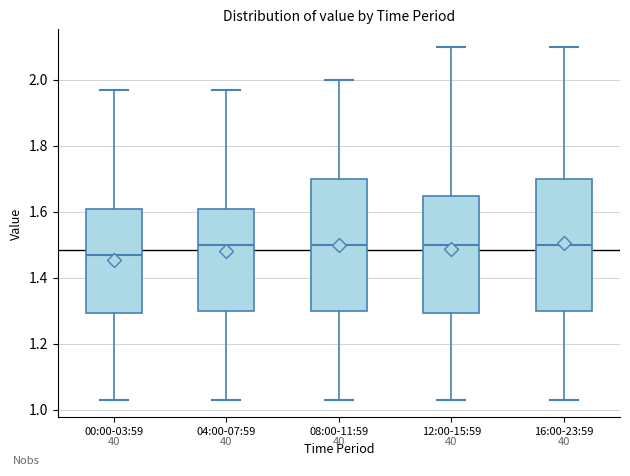

Reading left to right, transcribe this box plot: for each box, give where its median line is, the range the box spans, and where its two whiskers end, as read against the y-axis. The values are not printed on the chart, so give them approximately, as read against the axis.

00:00-03:59: median 1.48, box 1.30 to 1.60, whiskers 1.04 to 1.98
04:00-07:59: median 1.50, box 1.30 to 1.60, whiskers 1.04 to 1.98
08:00-11:59: median 1.50, box 1.30 to 1.70, whiskers 1.04 to 2.00
12:00-15:59: median 1.50, box 1.30 to 1.64, whiskers 1.04 to 2.10
16:00-23:59: median 1.50, box 1.30 to 1.70, whiskers 1.04 to 2.10